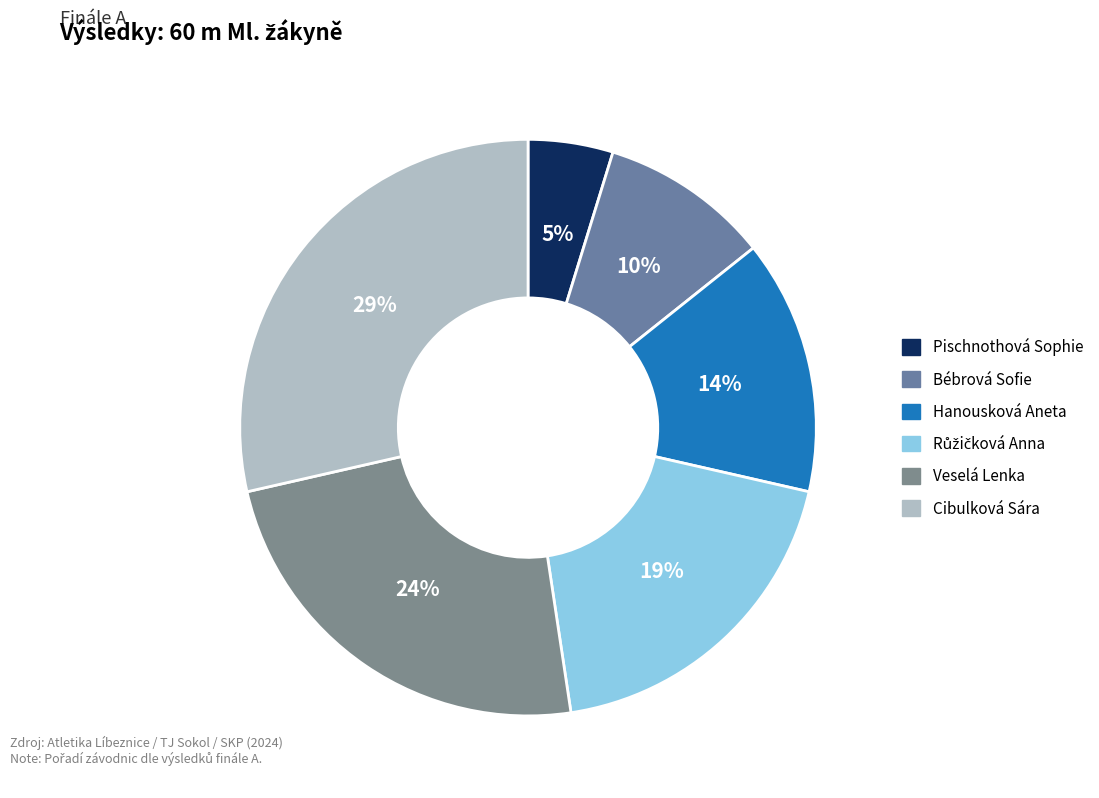

Does any single category account for the majority?

No